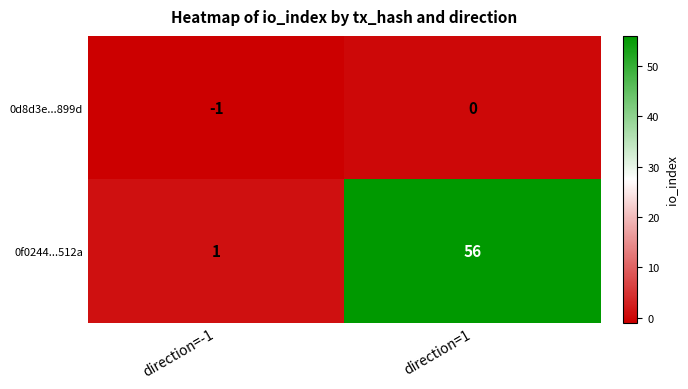

Reading left to right, extract all data points from this chart.

0d8d3e...899d: direction=-1=-1	direction=1=0
0f0244...512a: direction=-1=1	direction=1=56